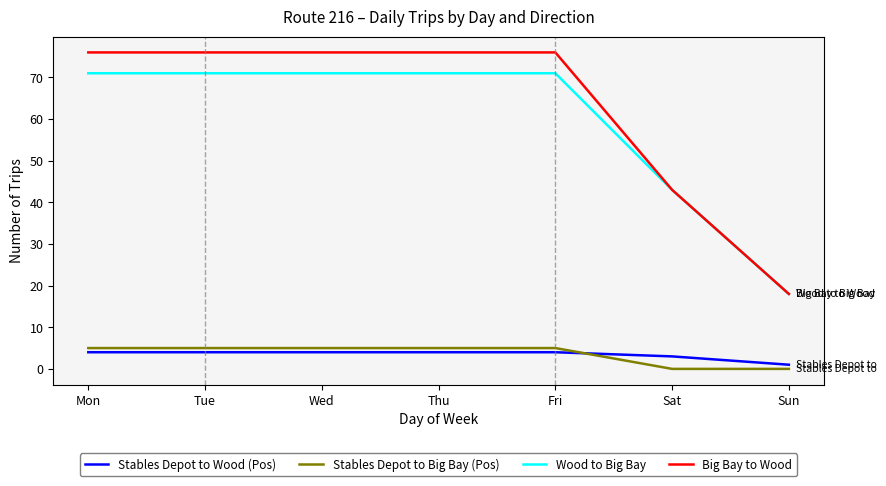

What value does the Stables Depot to Wood (Pos) series have at Thu?

4